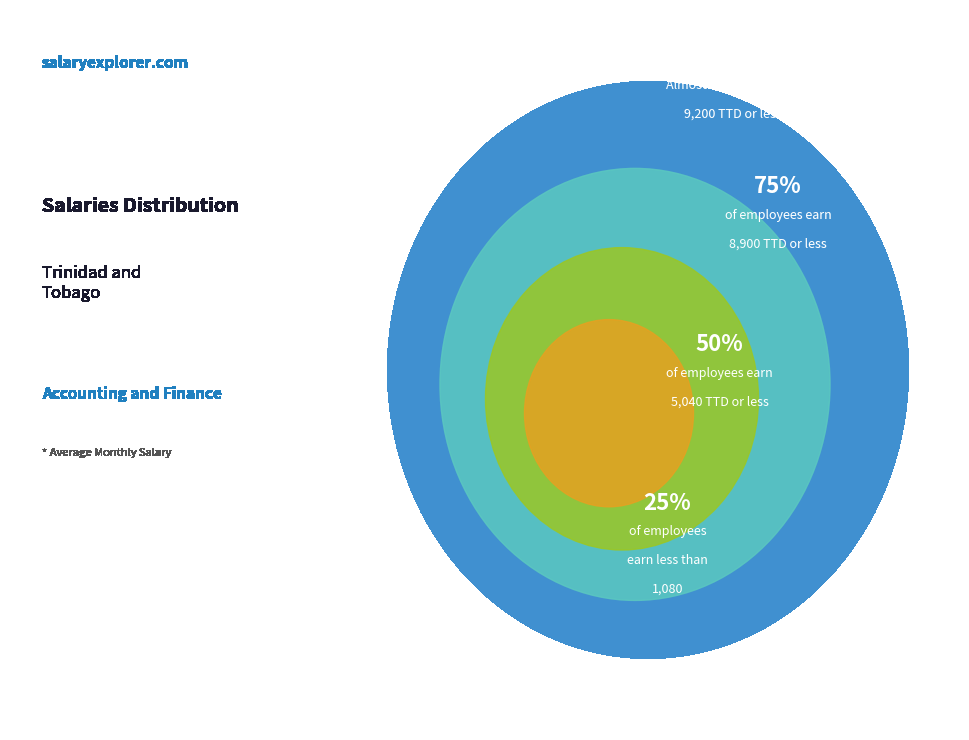

Is the sum of 8 and 9 greater than half?

No